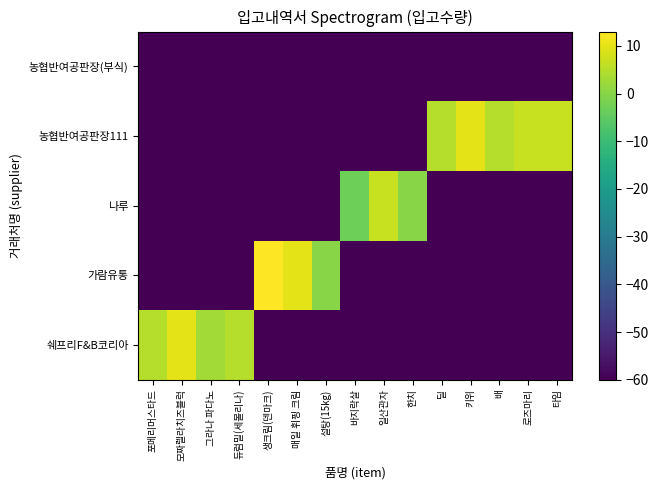

How many distinct data groups are displayed?

5